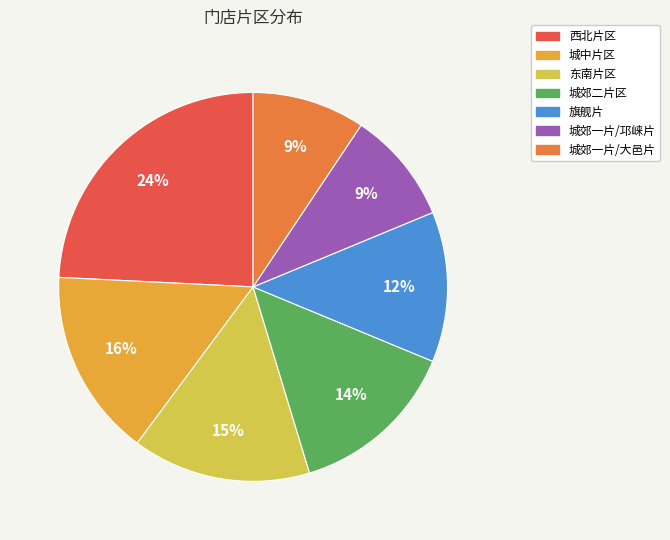

How many segments does this pie chart have?

7